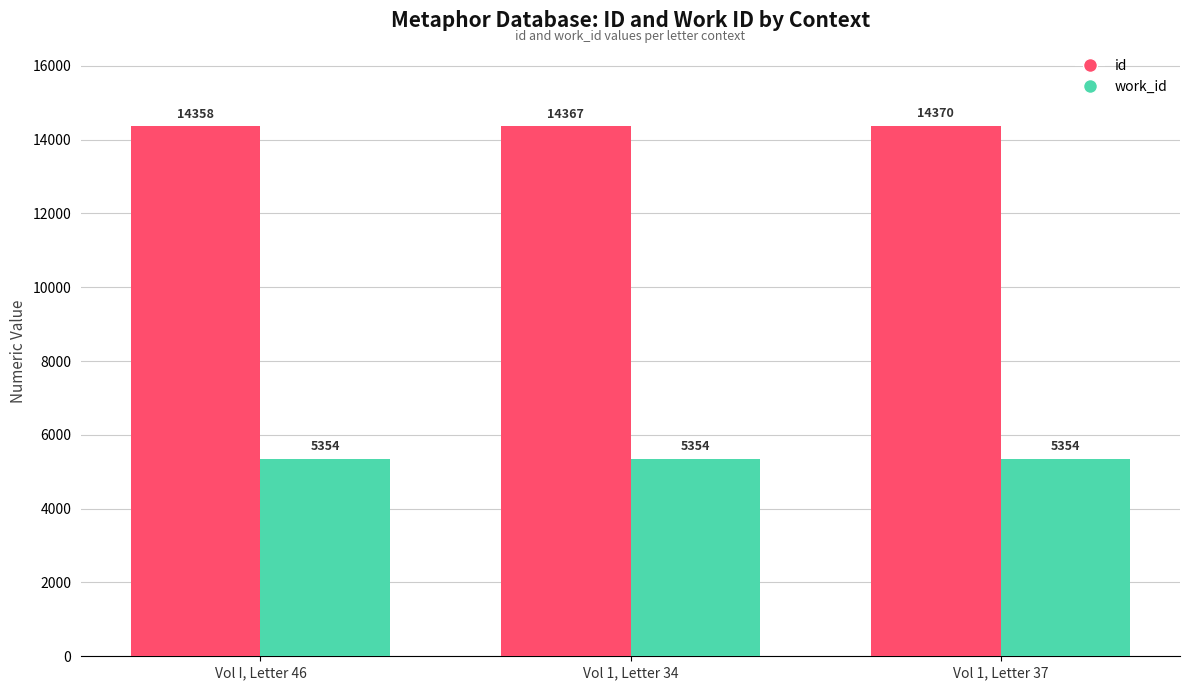

Reading left to right, list all the values displayed in this chart.

id: 14358	14367	14370
work_id: 5354	5354	5354